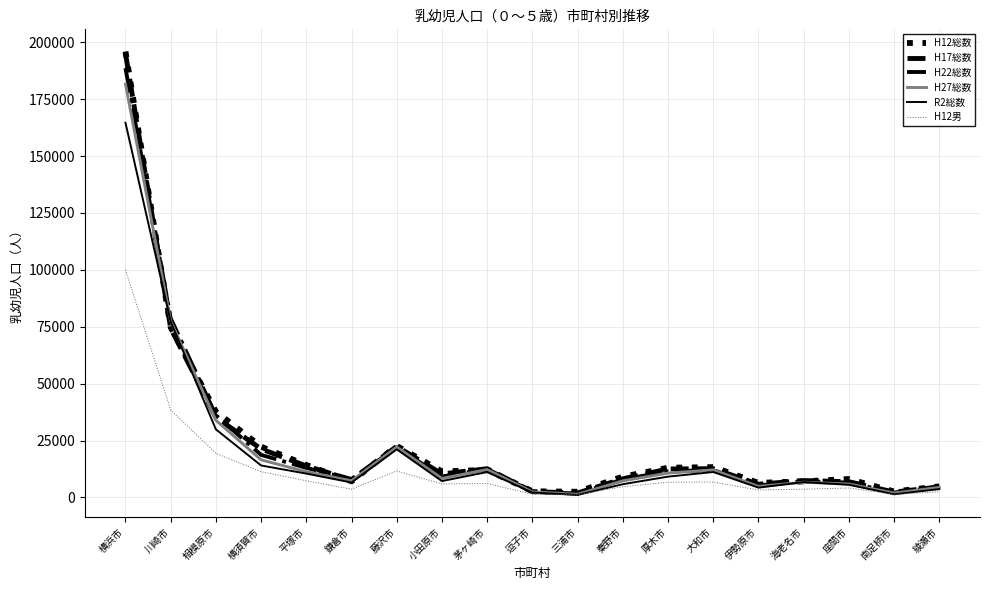

Count the number of categories in the chart.

19